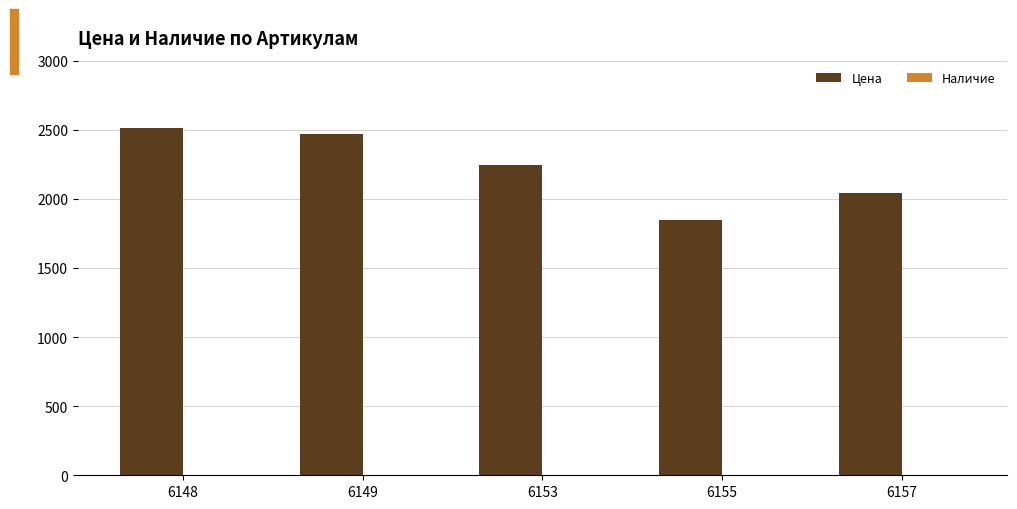

Is it true that the value at 6155 is 1844?

True